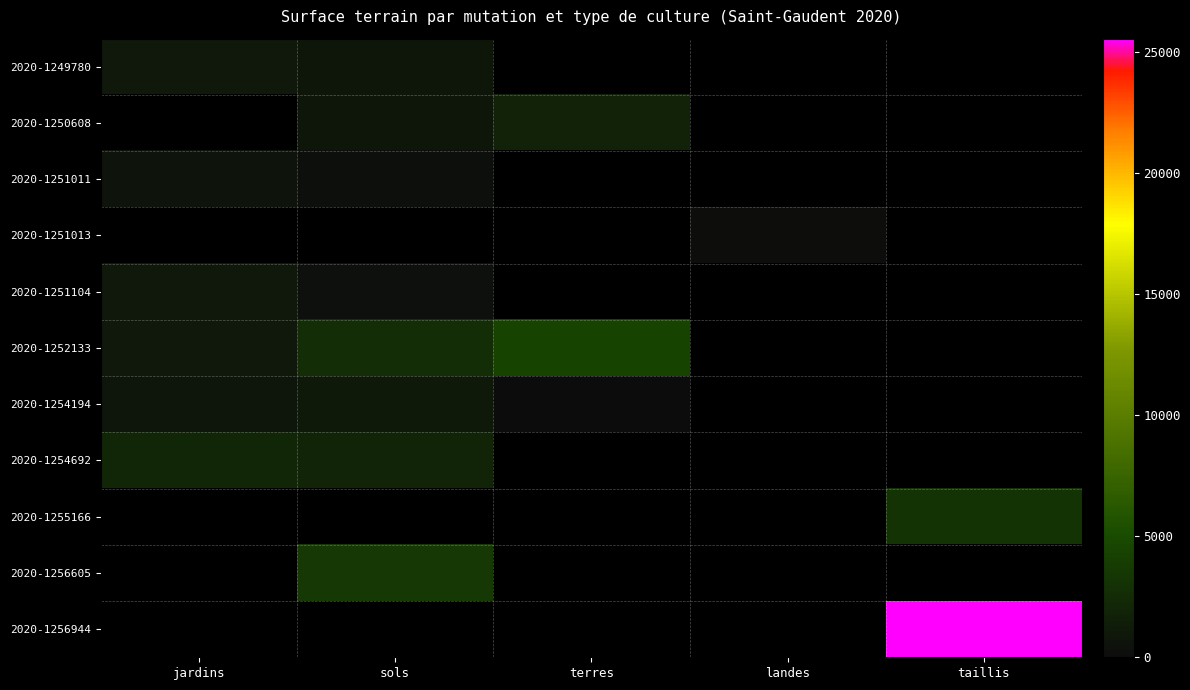

Is the value of 2020-1251104 at taillis greater than the value of 2020-1256605 at jardins?

No